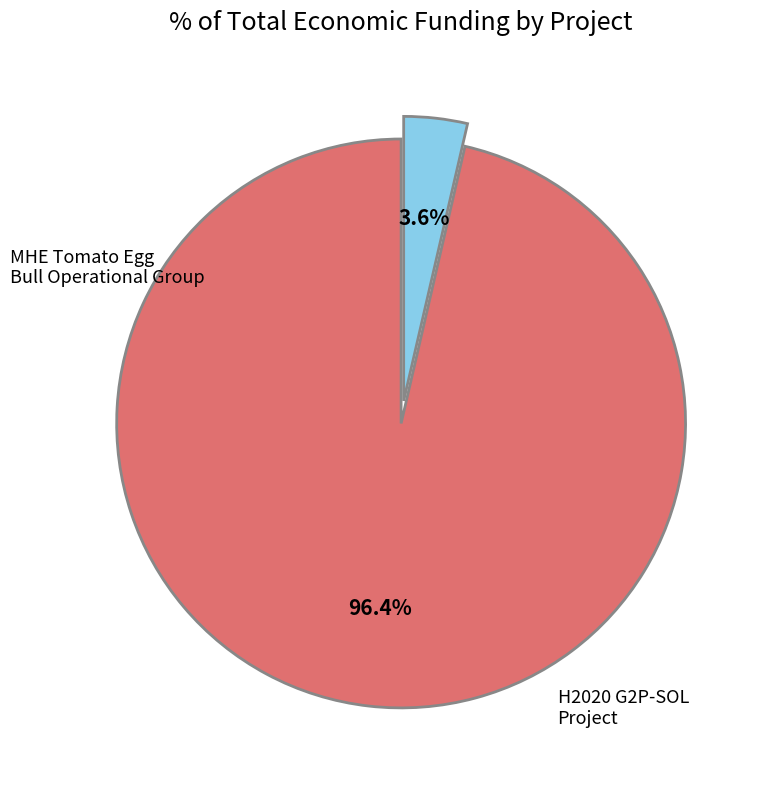

Is there a majority slice in this chart?

Yes